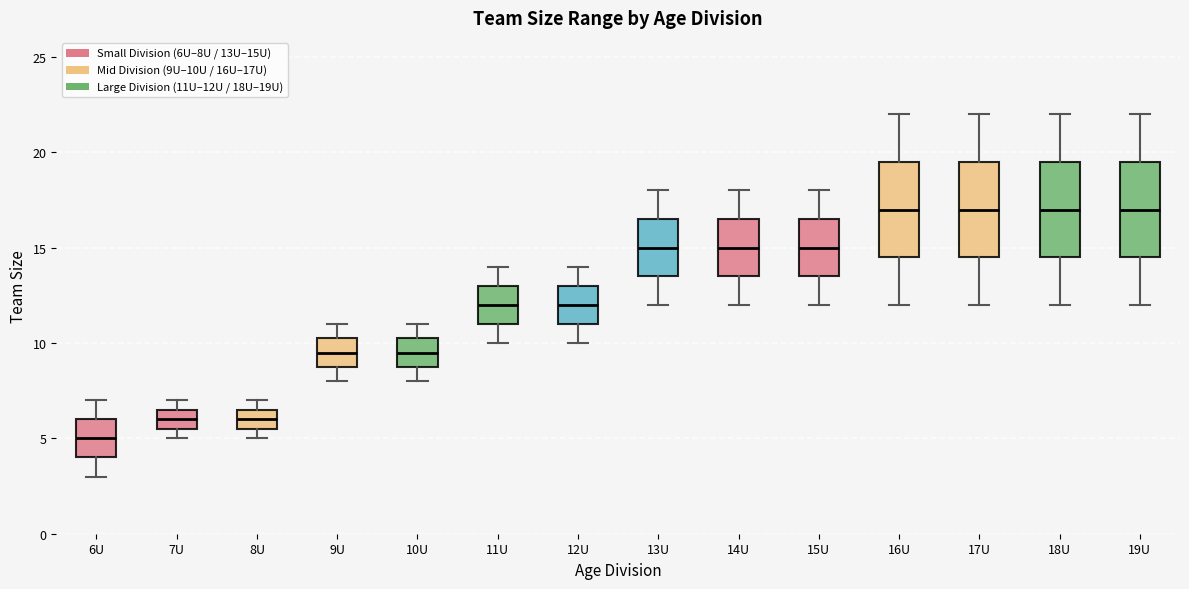

Where does the upper whisker of the box for 14U end on the y-axis? The values are not printed on the chart, so give them approximately, as read against the axis.

18.0